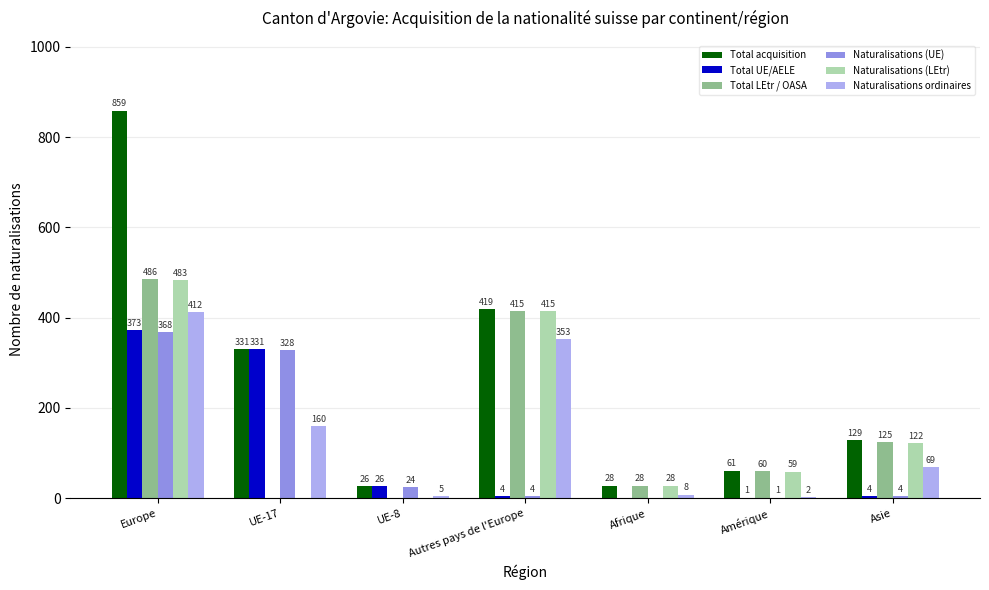

Reading left to right, extract all data points from this chart.

Total acquisition: Europe=859	UE-17=331	UE-8=26	Autres pays de l'Europe=419	Afrique=28	Amérique=61	Asie=129
Total UE/AELE: Europe=373	UE-17=331	UE-8=26	Autres pays de l'Europe=4	Afrique=0	Amérique=1	Asie=4
Total LEtr / OASA: Europe=486	UE-17=0	UE-8=0	Autres pays de l'Europe=415	Afrique=28	Amérique=60	Asie=125
Naturalisations (UE): Europe=368	UE-17=328	UE-8=24	Autres pays de l'Europe=4	Afrique=0	Amérique=1	Asie=4
Naturalisations (LEtr): Europe=483	UE-17=0	UE-8=0	Autres pays de l'Europe=415	Afrique=28	Amérique=59	Asie=122
Naturalisations ordinaires: Europe=412	UE-17=160	UE-8=5	Autres pays de l'Europe=353	Afrique=8	Amérique=2	Asie=69